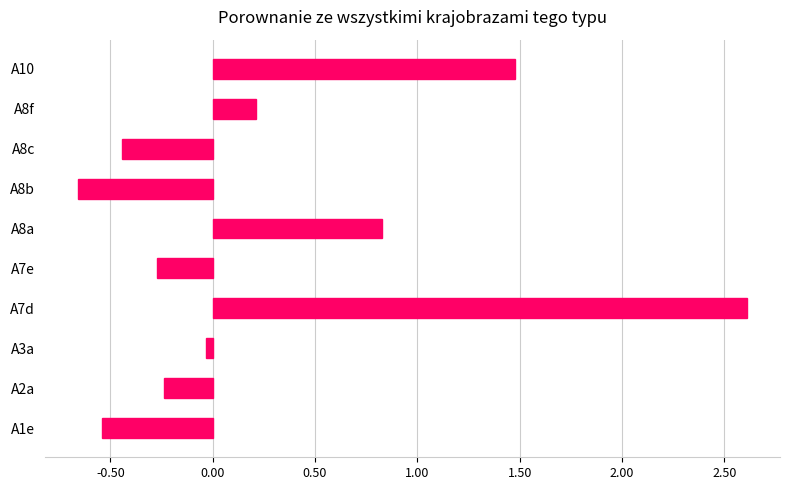

Which label corresponds to the largest value in the chart?

A7d